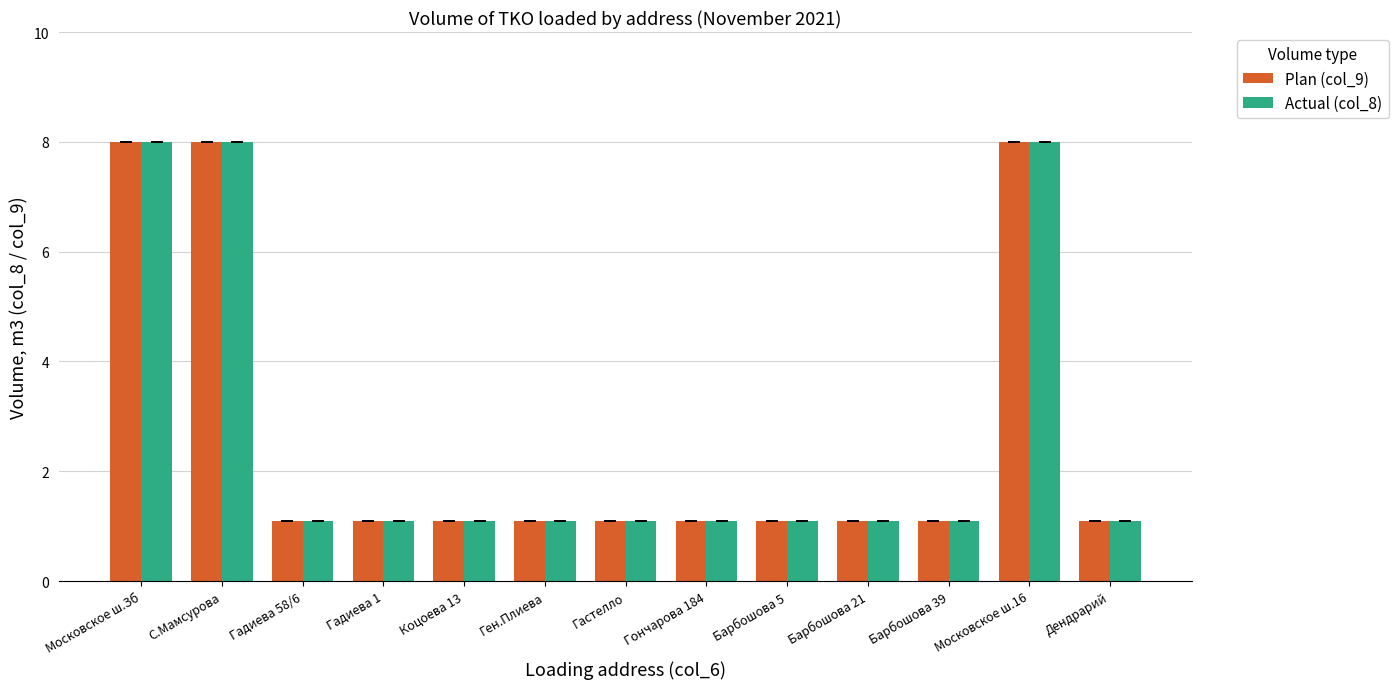

Reading left to right, extract all data points from this chart.

Plan (col_9): Московское ш.Зб=8.0	С.Мамсурова=8.0	Гадиева 58/6=1.1	Гадиева 1=1.1	Коцоева 13=1.1	Ген.Плиева=1.1	Гастелло=1.1	Гончарова 184=1.1	Барбошова 5=1.1	Барбошова 21=1.1	Барбошова 39=1.1	Московское ш.16=8.0	Дендрарий=1.1
Actual (col_8): Московское ш.Зб=8.0	С.Мамсурова=8.0	Гадиева 58/6=1.1	Гадиева 1=1.1	Коцоева 13=1.1	Ген.Плиева=1.1	Гастелло=1.1	Гончарова 184=1.1	Барбошова 5=1.1	Барбошова 21=1.1	Барбошова 39=1.1	Московское ш.16=8.0	Дендрарий=1.1